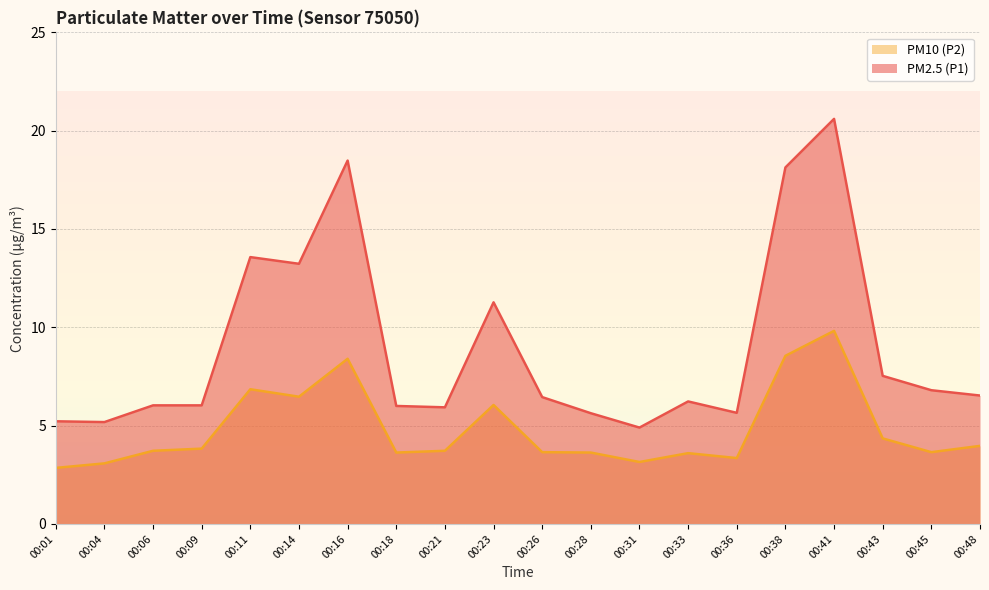

At which label does PM10 (P2) line first exceed 3?

00:04